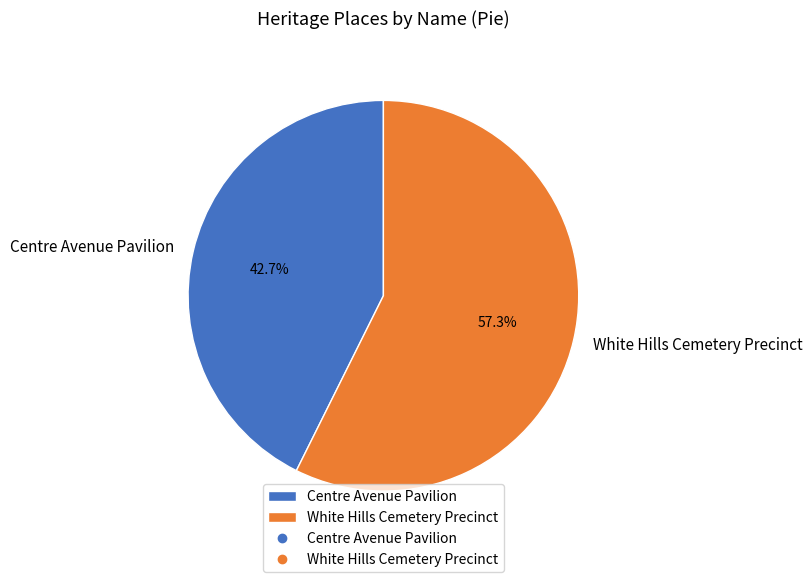

To the nearest percent, what is the difference between the White Hills Cemetery Precinct and Centre Avenue Pavilion slice percentages?

15%